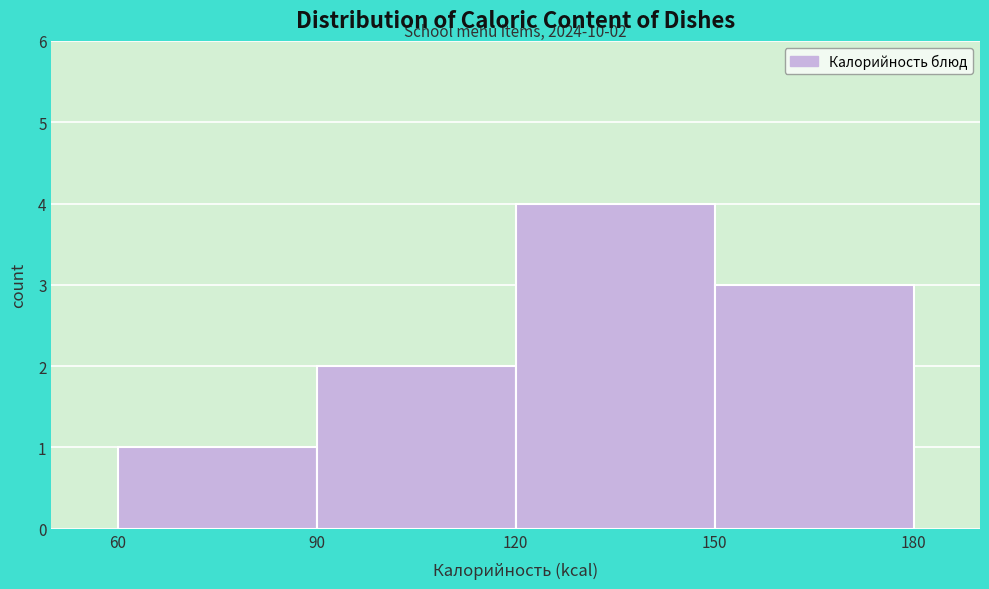

Which range on the x-axis has the tallest bar?

120 to 150